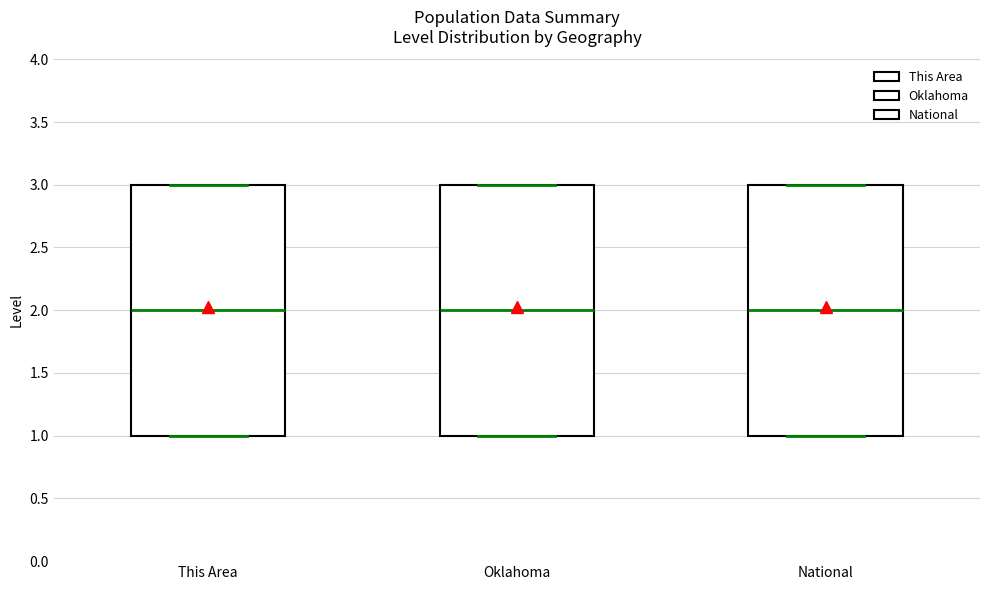

Where is the upper edge of the box for This Area on the y-axis? The values are not printed on the chart, so give them approximately, as read against the axis.

3